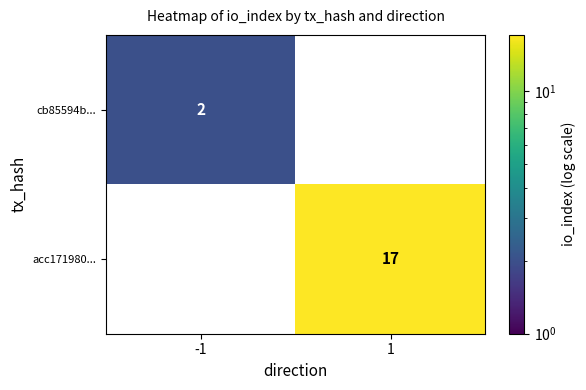

The cb85594b... series shows 3 at -1. True or false?

False